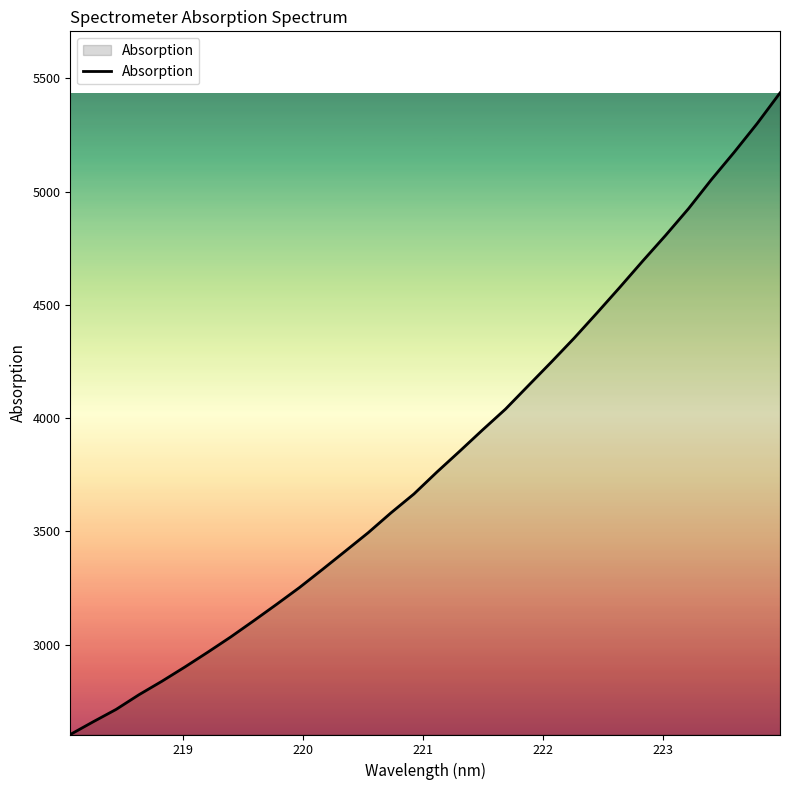

What is the smallest value displayed?

2603.4